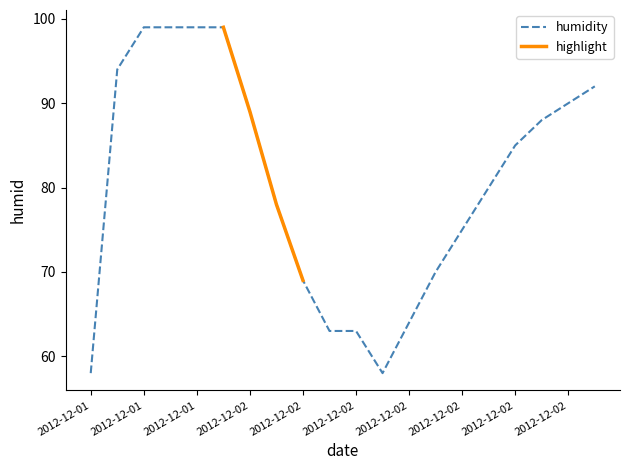

What is the minimum value shown in the chart?

58